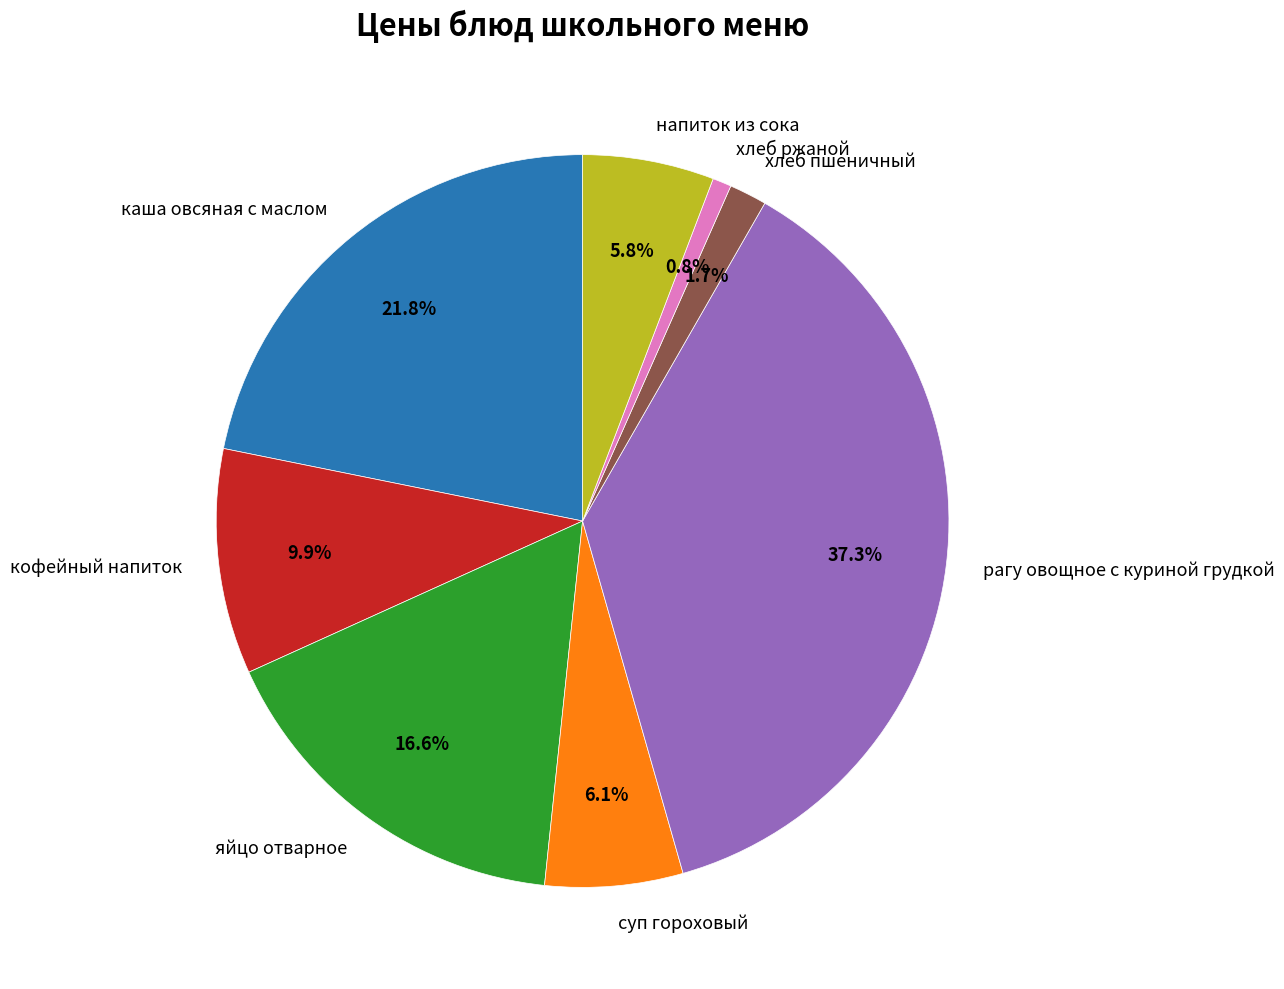

What is the ratio of the value at яйцо отварное to the value at суп гороховый?

2.7